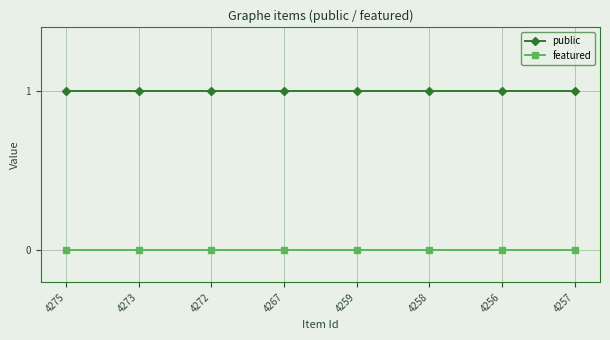

Does the chart have visible grid lines?

Yes